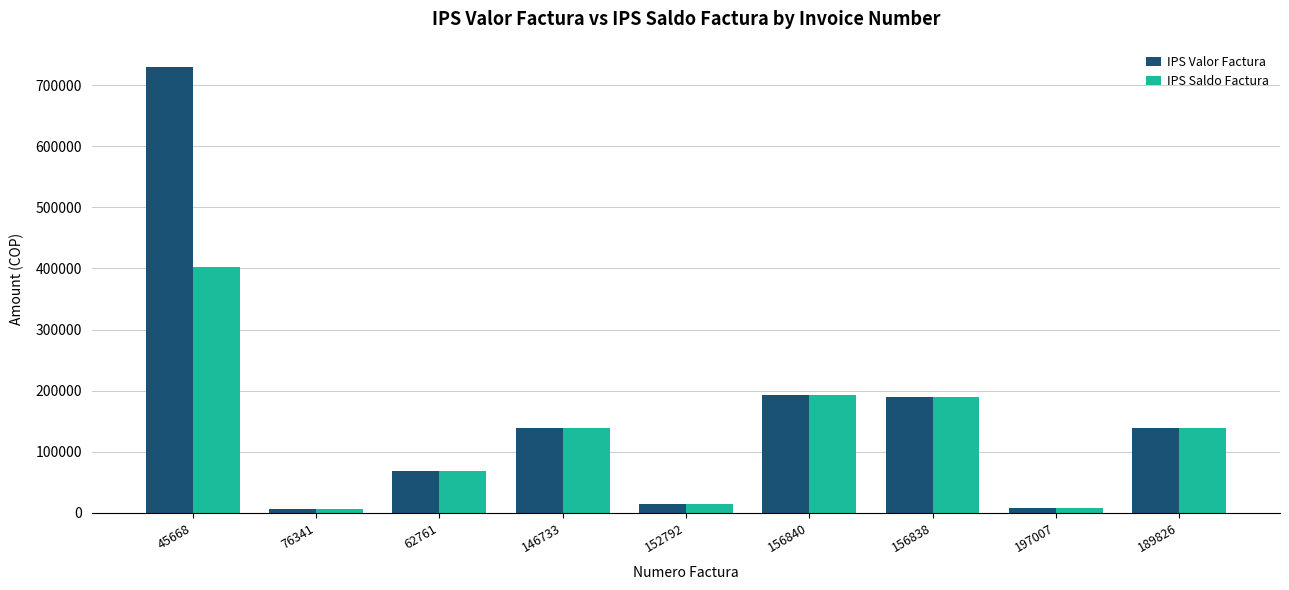

Where does the IPS Saldo Factura series first go above 139199?

45668